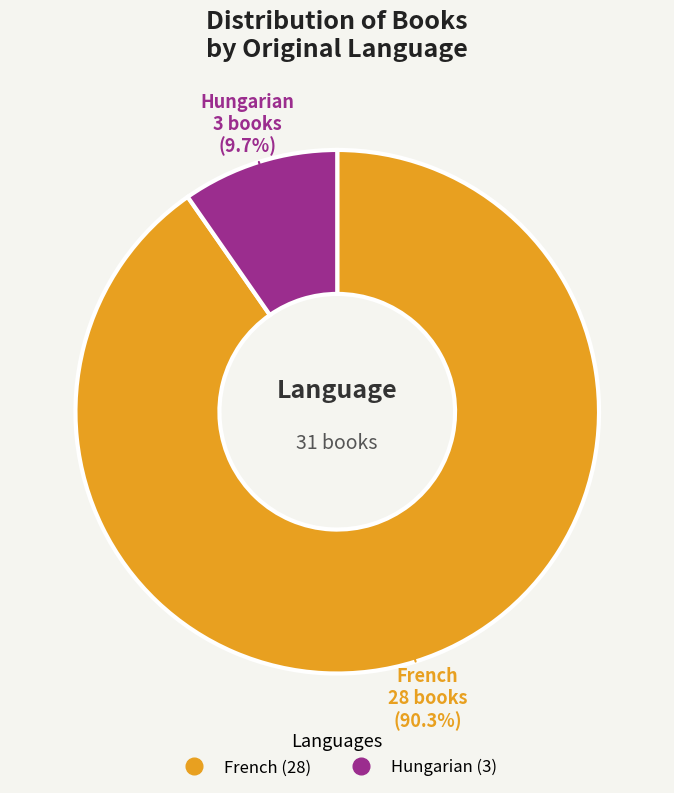

How many segments does this pie chart have?

2